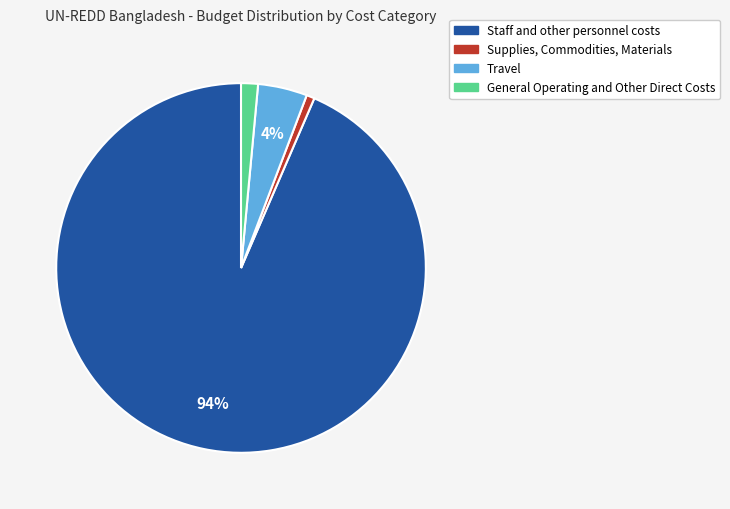

Count the number of slices in the pie.

4